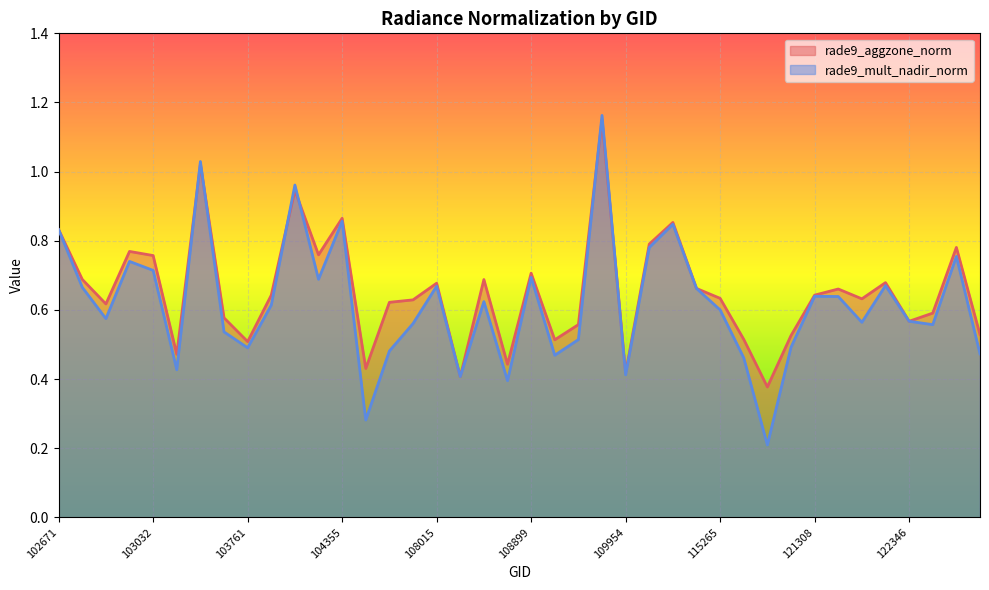

Which label corresponds to the largest value in the chart?

109780